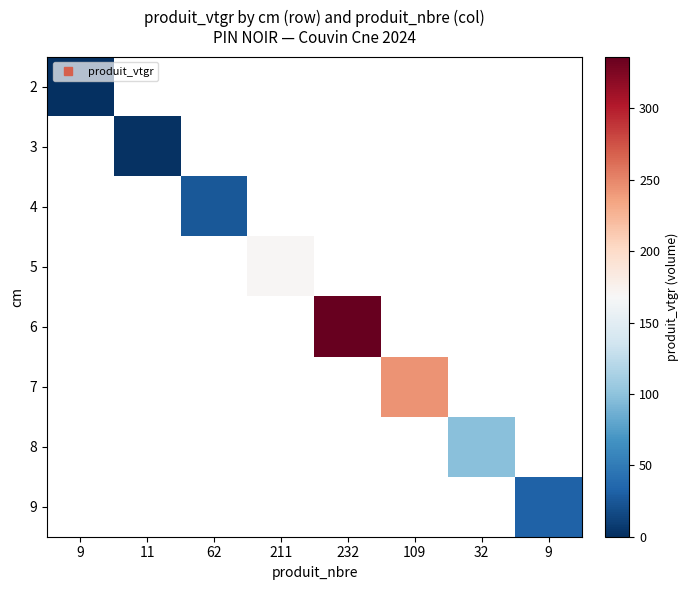

How many distinct data groups are displayed?

8